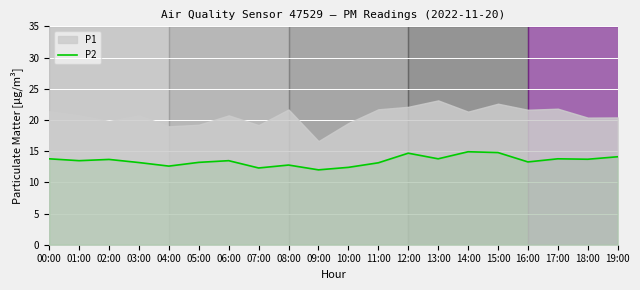

The value of P2 at 00:00 is 23.1. True or false?

False